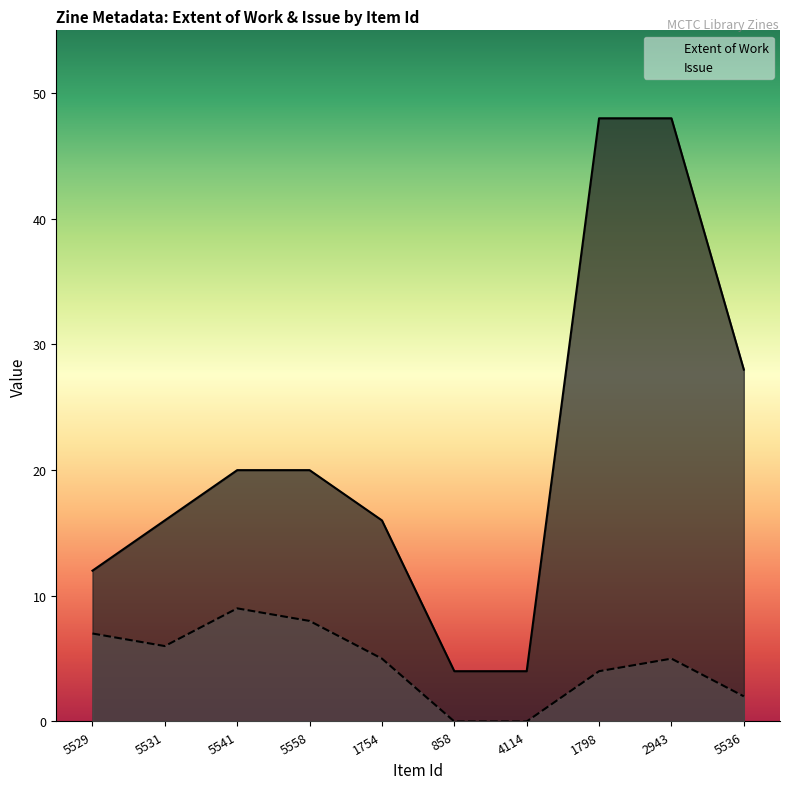

At which category does the chart reach its minimum across all series?

858